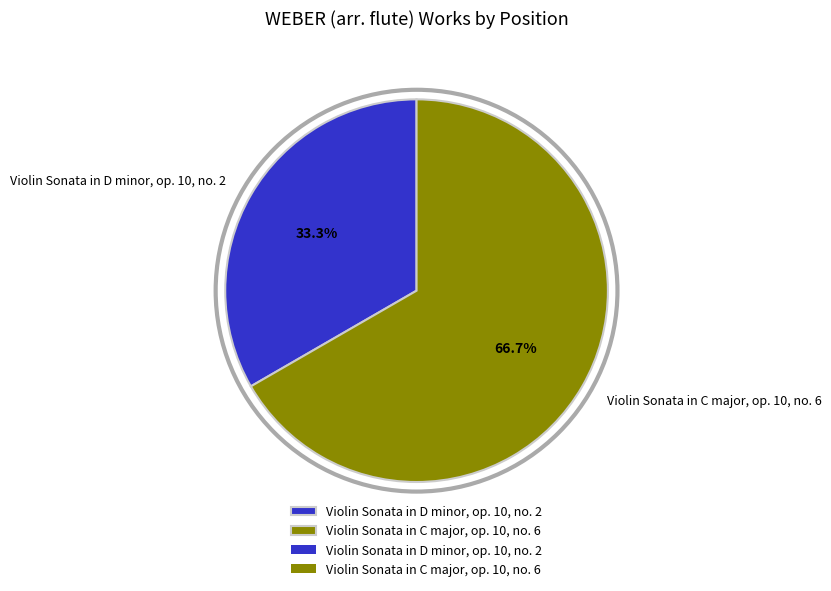

To the nearest percent, what is the combined percentage of Violin Sonata in D minor, op. 10, no. 2 and Violin Sonata in C major, op. 10, no. 6?

100%